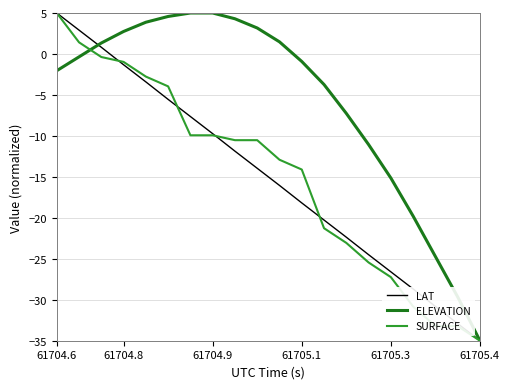

What is the smallest value displayed?

-35.0